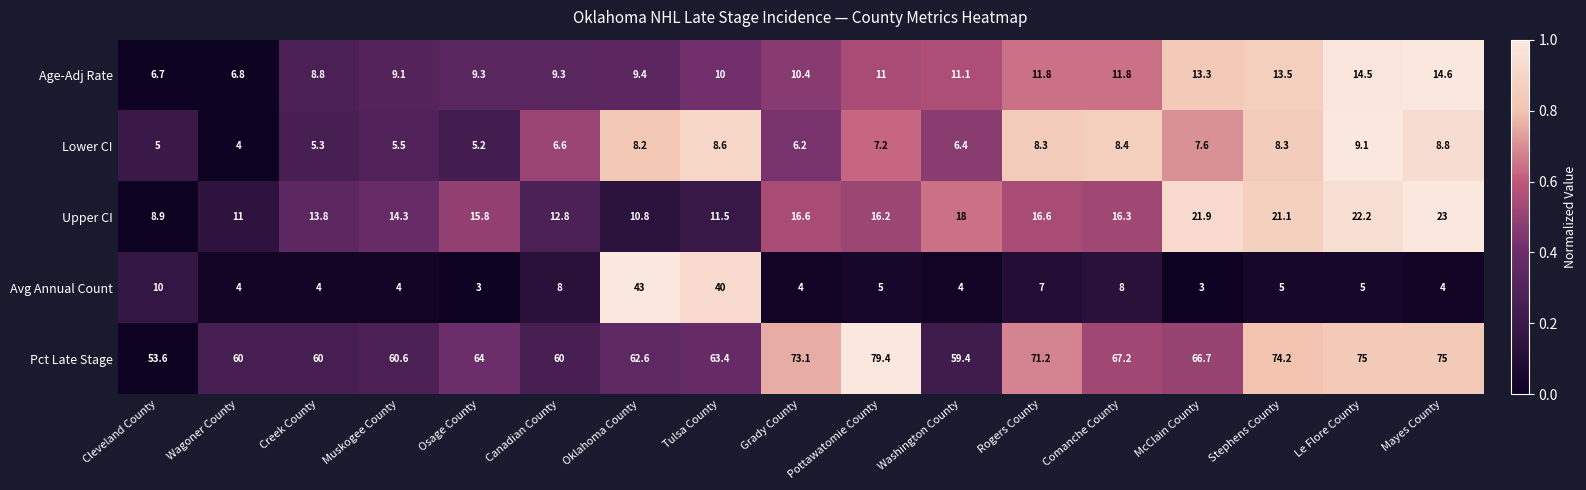

Count the number of categories in the chart.

17